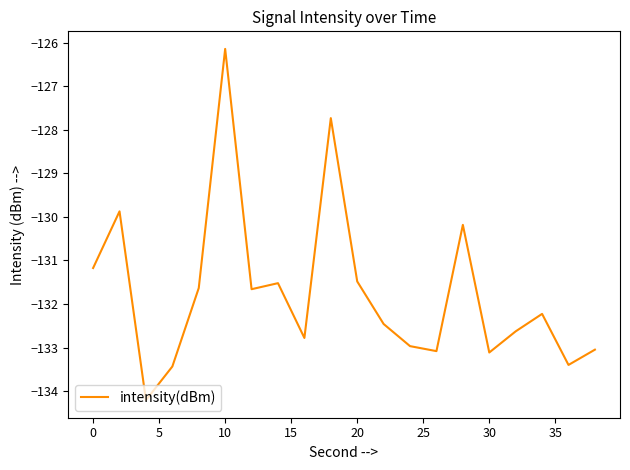

What is the smallest value displayed?

-134.2